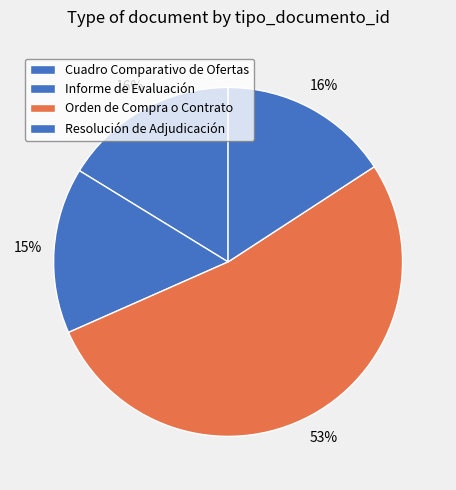

Is the sum of Resolución de Adjudicación and Informe de Evaluación greater than half?

No